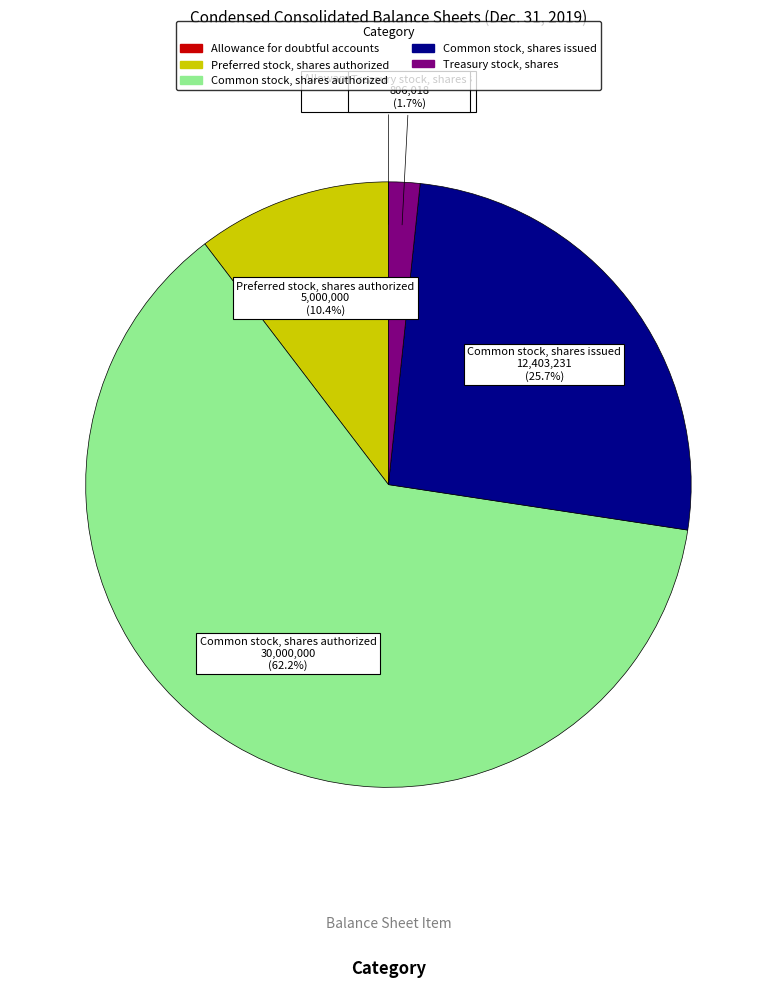

Is there a majority slice in this chart?

Yes